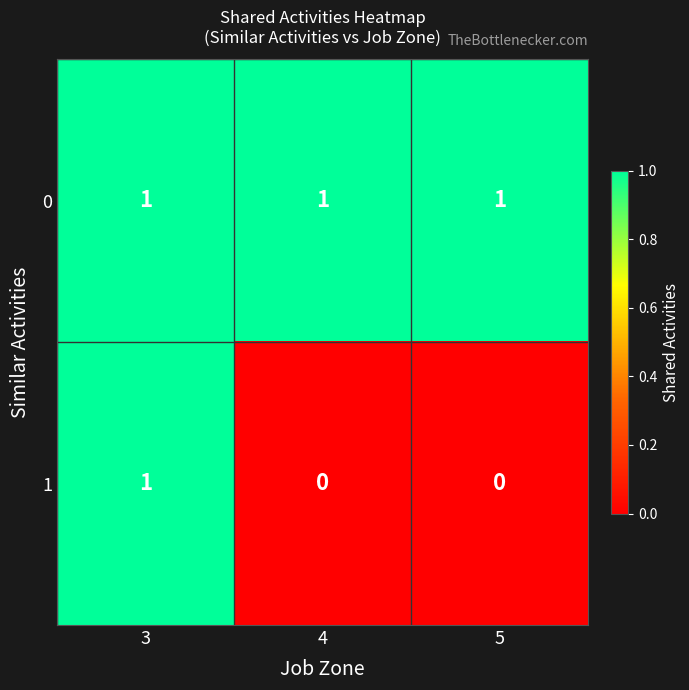

Reading left to right, transcribe all the data shown in this chart.

0: 1	1	1
1: 1	0	0